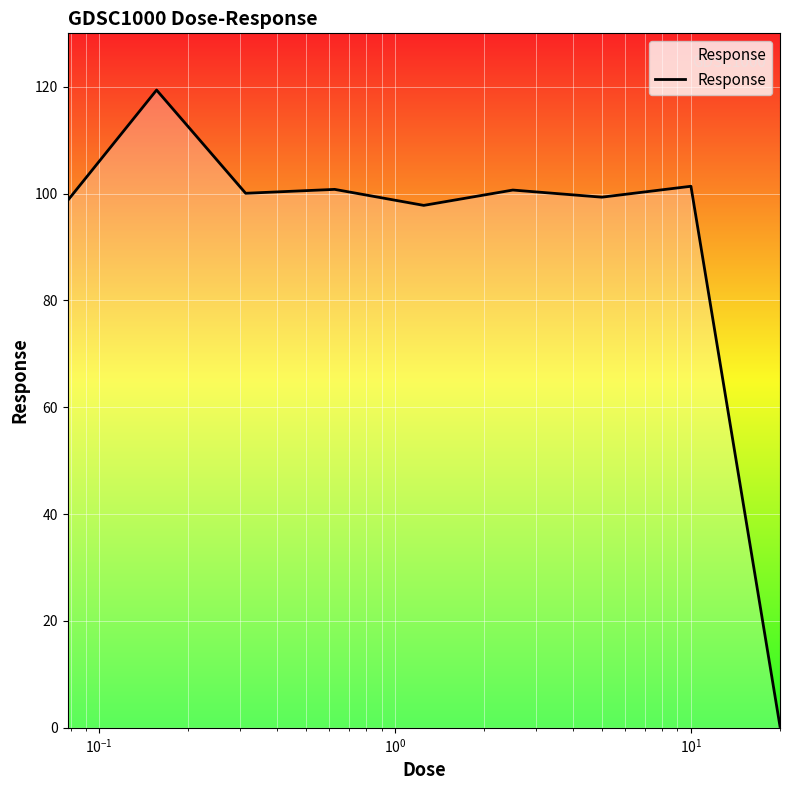

What is the difference between the maximum and minimum values?

119.1